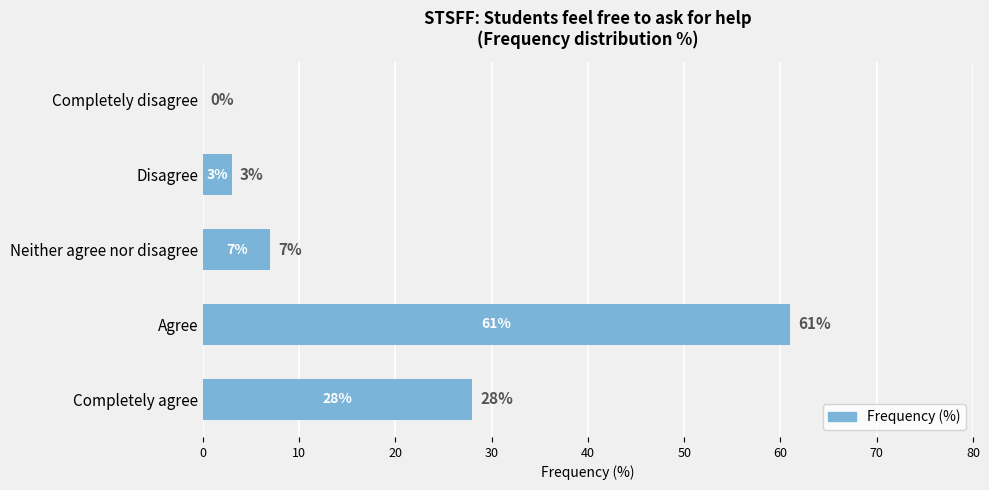

What is the greatest value displayed?

61